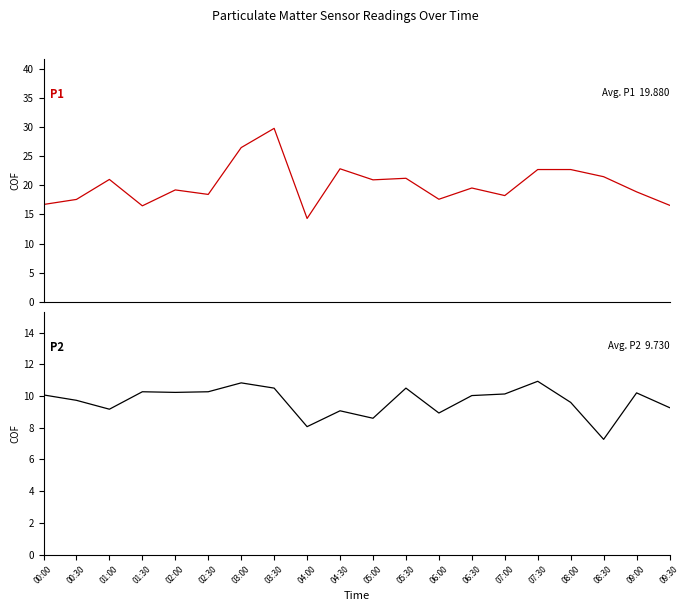

At which label does P2 reach its minimum?

08:30